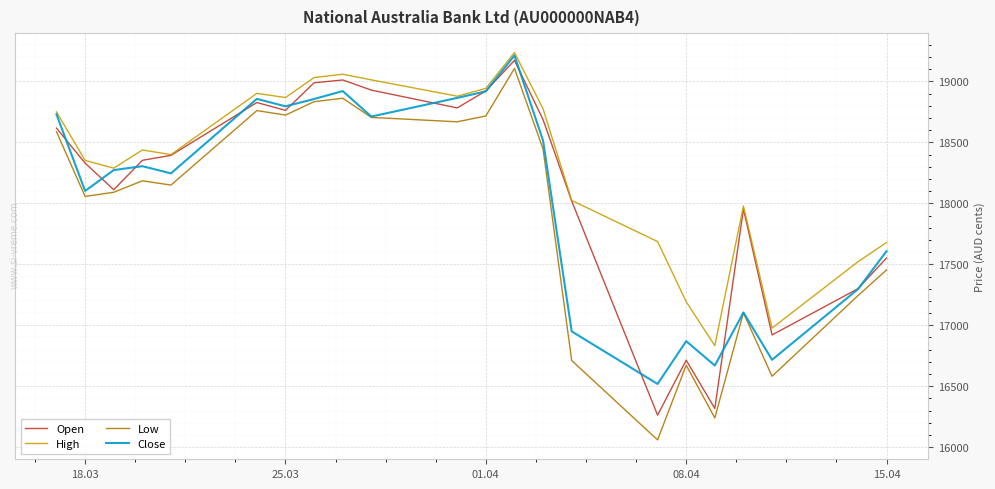

Rank the series by their average value, from lowest to highest.

Low, Close, Open, High